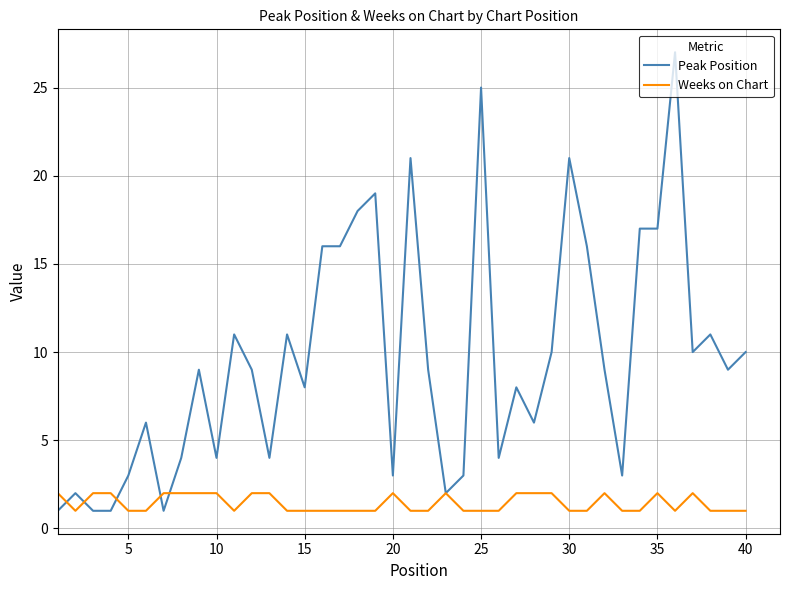

Rank the series by their average value, from highest to lowest.

Peak Position, Weeks on Chart